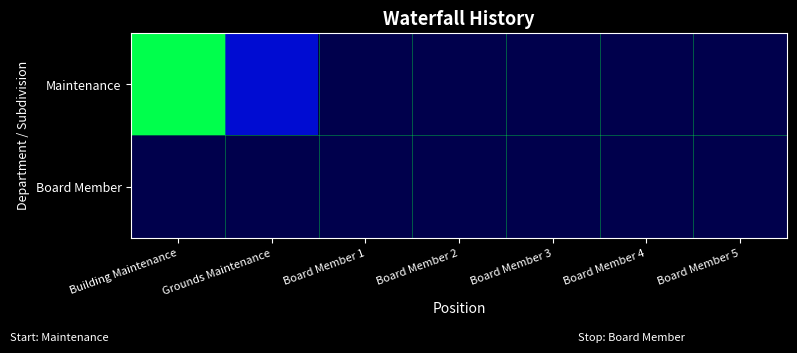

Reading left to right, what are all the values shown in this chart?

Maintenance: Building Maintenance=28666	Grounds Maintenance=4023	Board Member 1=0	Board Member 2=0	Board Member 3=0	Board Member 4=0	Board Member 5=0
Board Member: Building Maintenance=0	Grounds Maintenance=0	Board Member 1=0	Board Member 2=0	Board Member 3=0	Board Member 4=0	Board Member 5=0